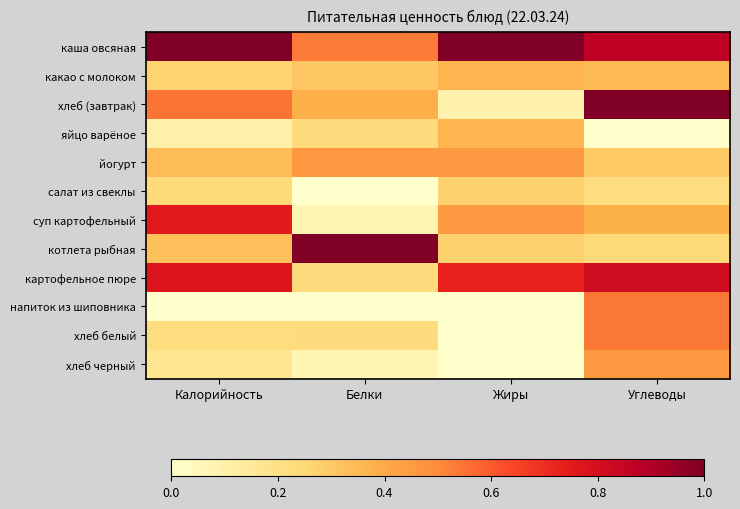

Reading left to right, transcribe all the data shown in this chart.

каша овсяная: Калорийность=1.0	Белки=0.5	Жиры=1.0	Углеводы=0.9
какао с молоком: Калорийность=0.3	Белки=0.3	Жиры=0.4	Углеводы=0.4
хлеб (завтрак): Калорийность=0.5	Белки=0.4	Жиры=0.1	Углеводы=1.0
яйцо варёное: Калорийность=0.1	Белки=0.2	Жиры=0.4	Углеводы=0.0
йогурт: Калорийность=0.3	Белки=0.5	Жиры=0.5	Углеводы=0.3
салат из свеклы: Калорийность=0.2	Белки=0.0	Жиры=0.3	Углеводы=0.2
суп картофельный: Калорийность=0.8	Белки=0.1	Жиры=0.5	Углеводы=0.4
котлета рыбная: Калорийность=0.3	Белки=1.0	Жиры=0.3	Углеводы=0.2
картофельное пюре: Калорийность=0.8	Белки=0.2	Жиры=0.7	Углеводы=0.8
напиток из шиповника: Калорийность=0.0	Белки=0.0	Жиры=0.0	Углеводы=0.5
хлеб белый: Калорийность=0.2	Белки=0.2	Жиры=0.0	Углеводы=0.5
хлеб черный: Калорийность=0.2	Белки=0.1	Жиры=0.0	Углеводы=0.5